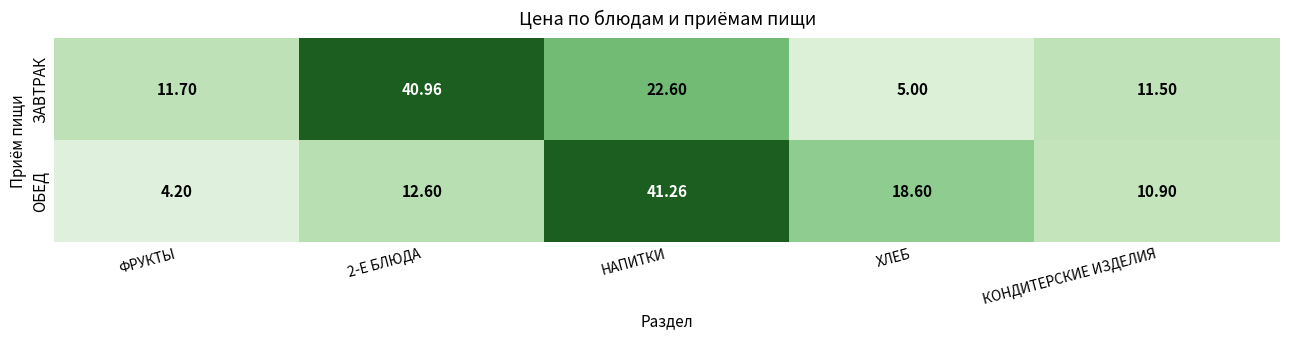

Is the value of ЗАВТРАК at НАПИТКИ greater than the value of ОБЕД at НАПИТКИ?

No